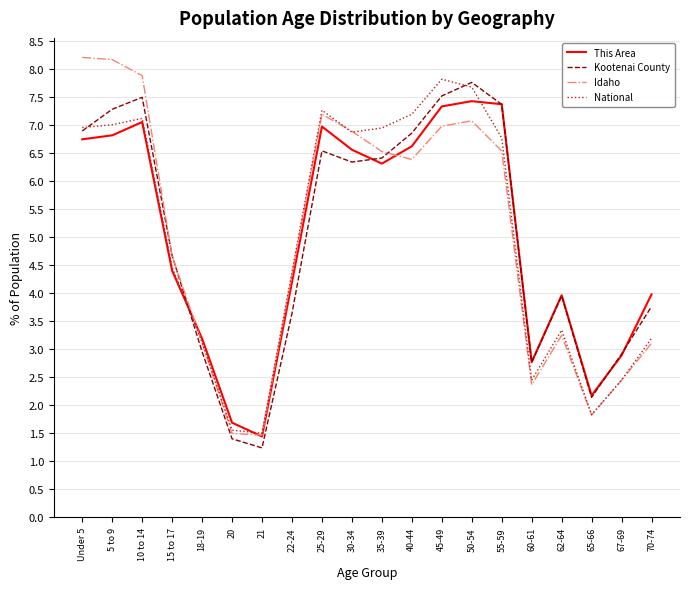

In Kootenai County, how many points are higher than both neighbors (excluding endpoints)?

4